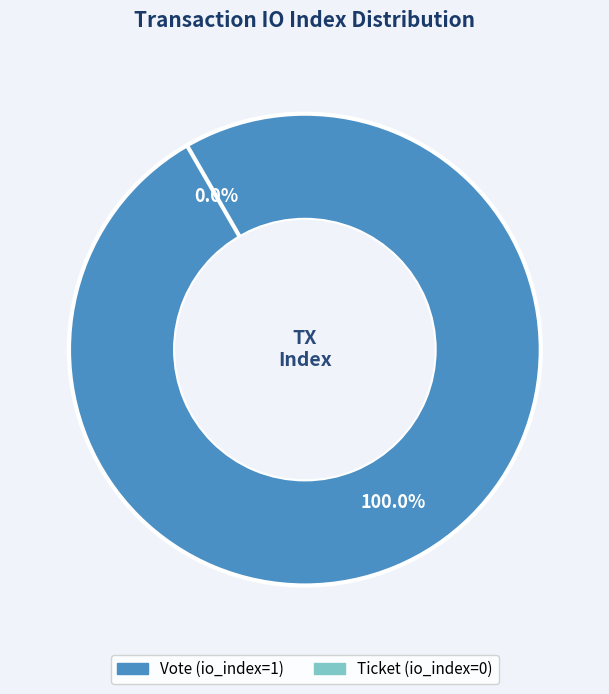

The Ticket (io_index=0) slice represents 1% of the pie. True or false?

False